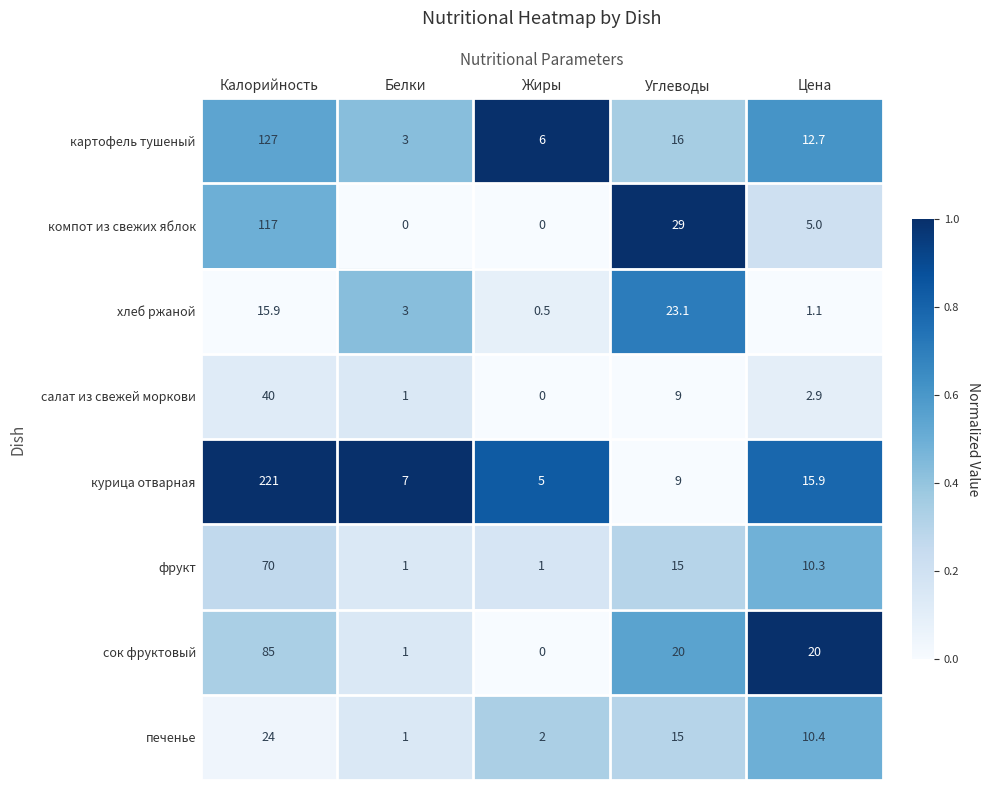

At how many categories does at least one series exceed 0?

5